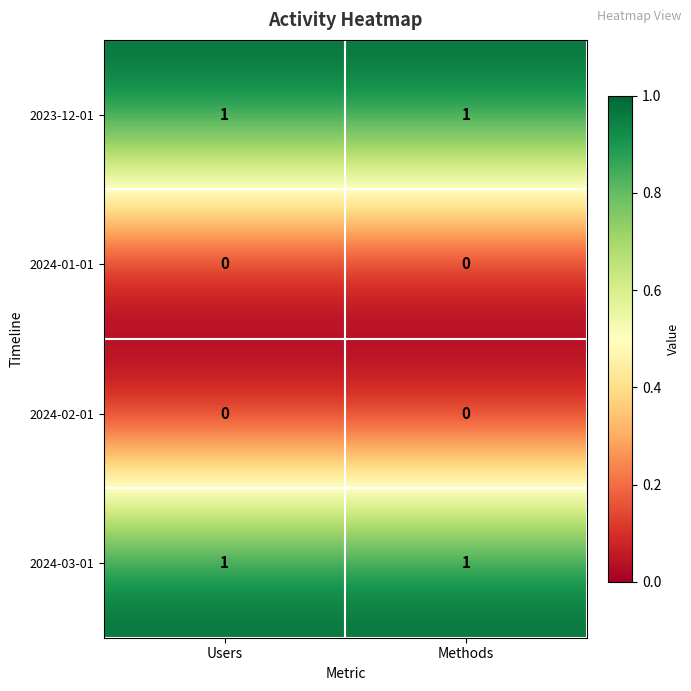

Is the value of 2024-01-01 at Methods greater than the value of 2024-03-01 at Methods?

No